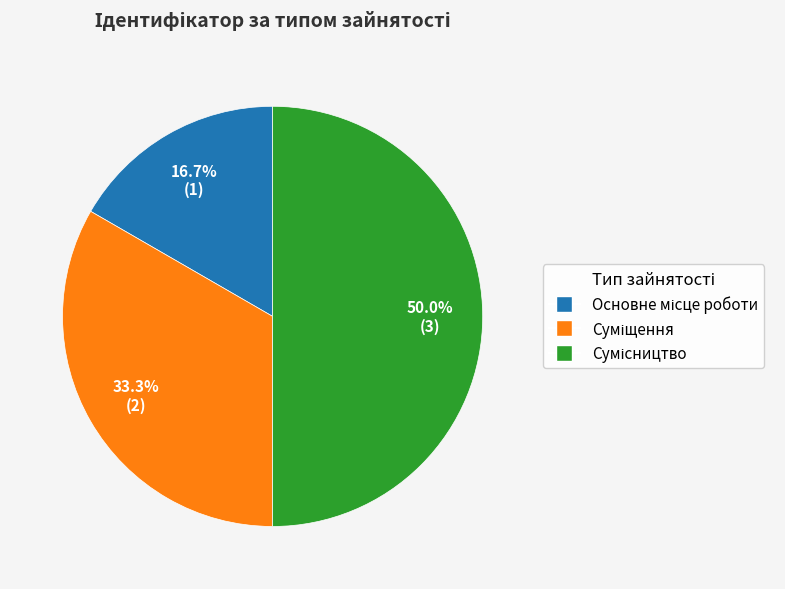

Which slice is the largest?

Сумісництво